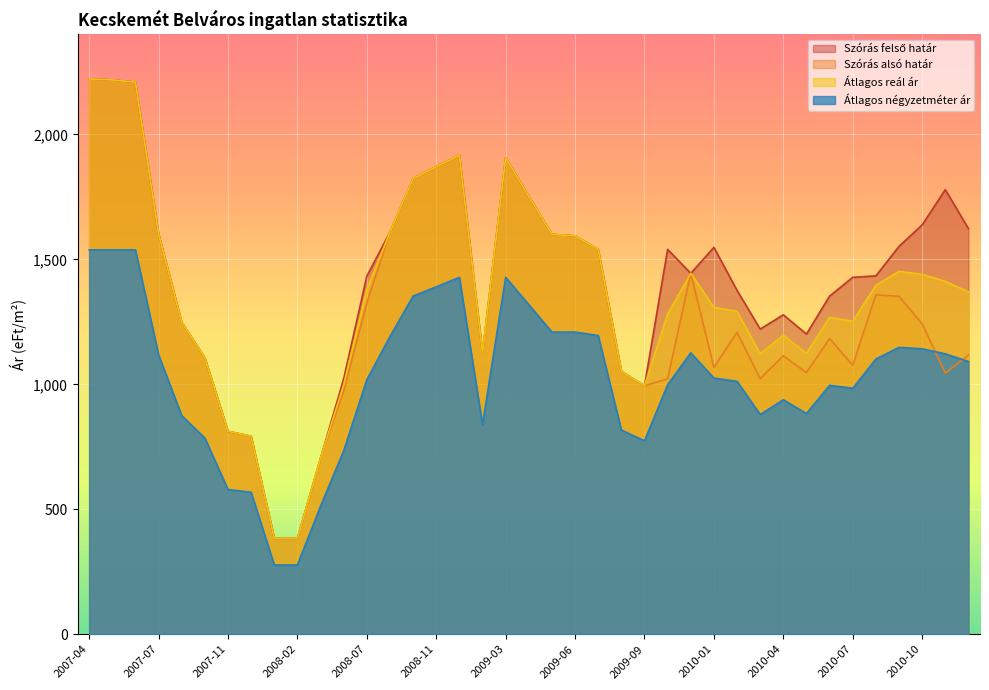

Is it true that Átlagos reál ár equals 1917 at 2008-12?

True